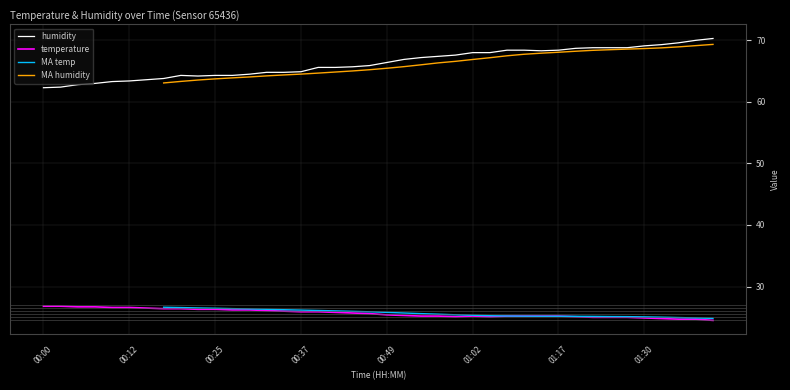

The humidity series shows 87.0 at 00:07. True or false?

False